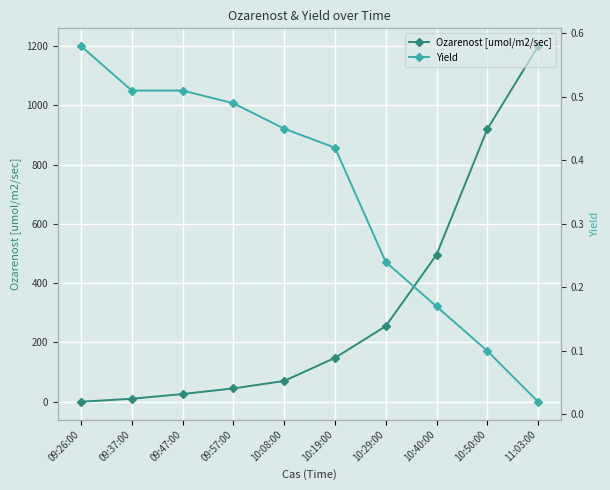

What is the difference between the highest and lowest values at 09:57:00?

44.5